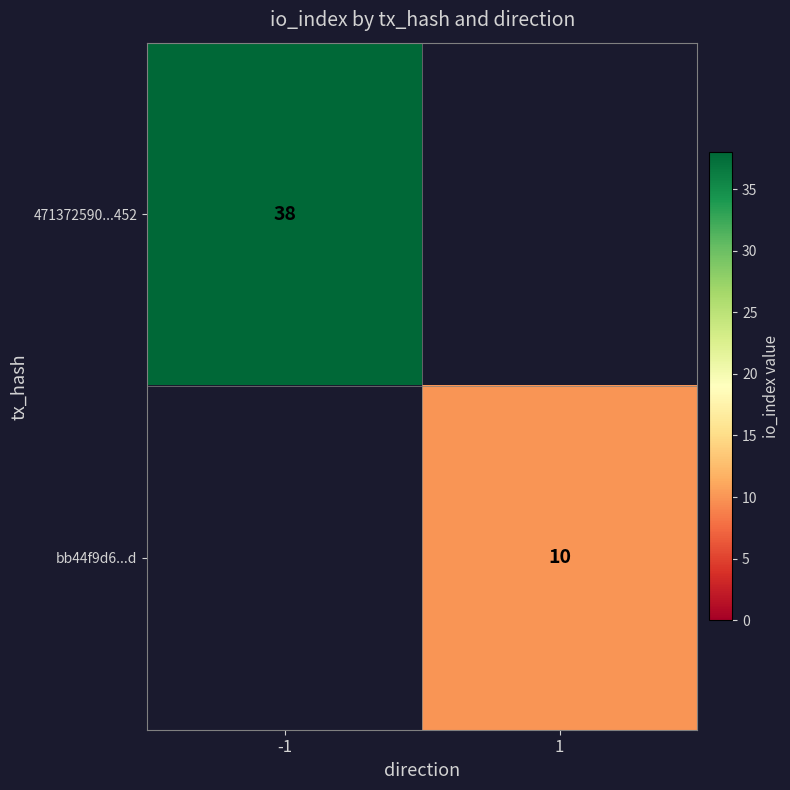

True or false: bb44f9d6...d has a value of 10 at 1.

True